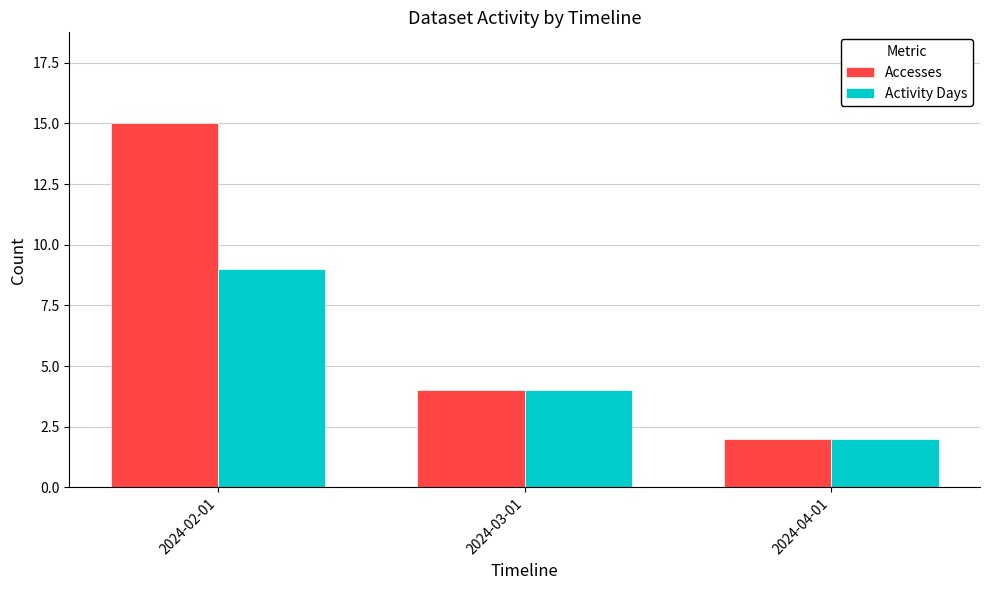

At which label is Activity Days closest to 5?

2024-03-01